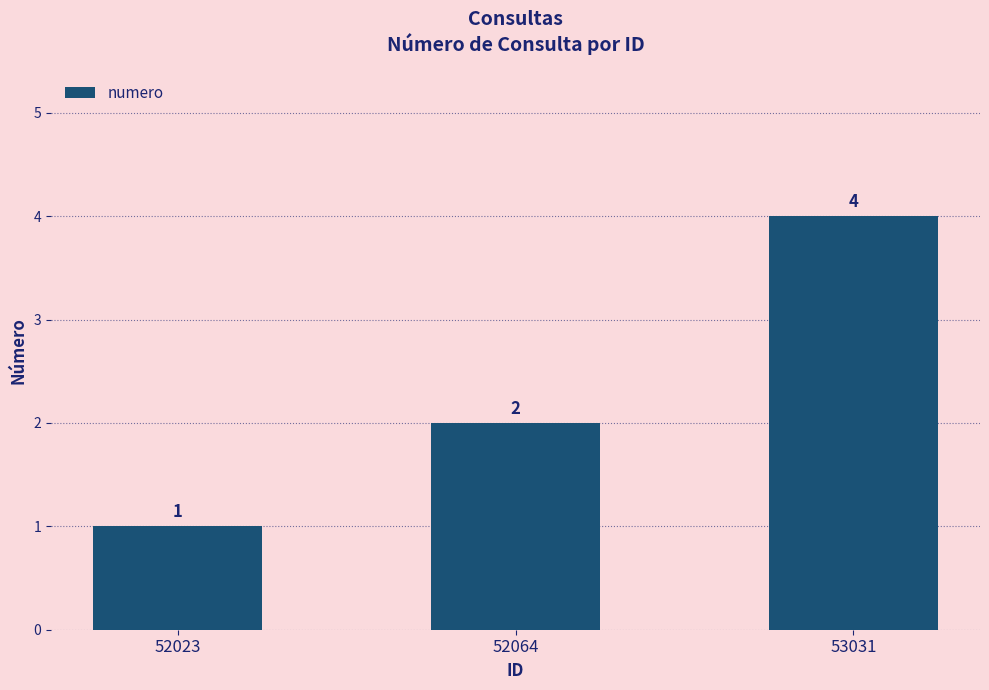

Is it true that the value at 53031 is 6?

False